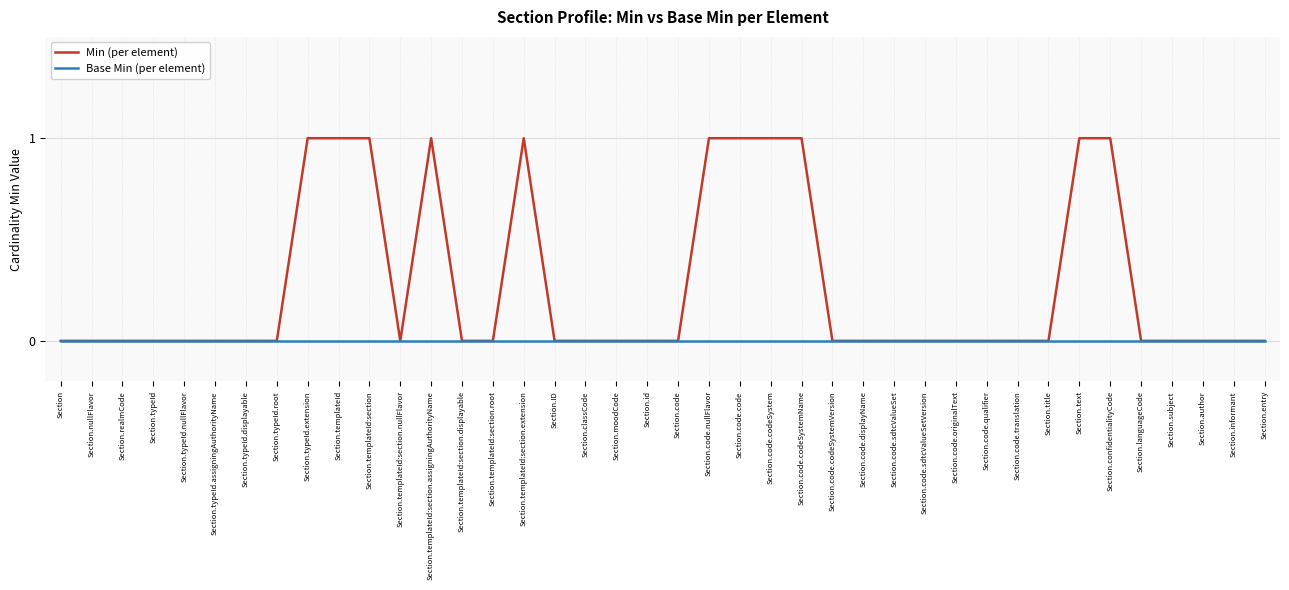

What is the greatest value displayed?

1